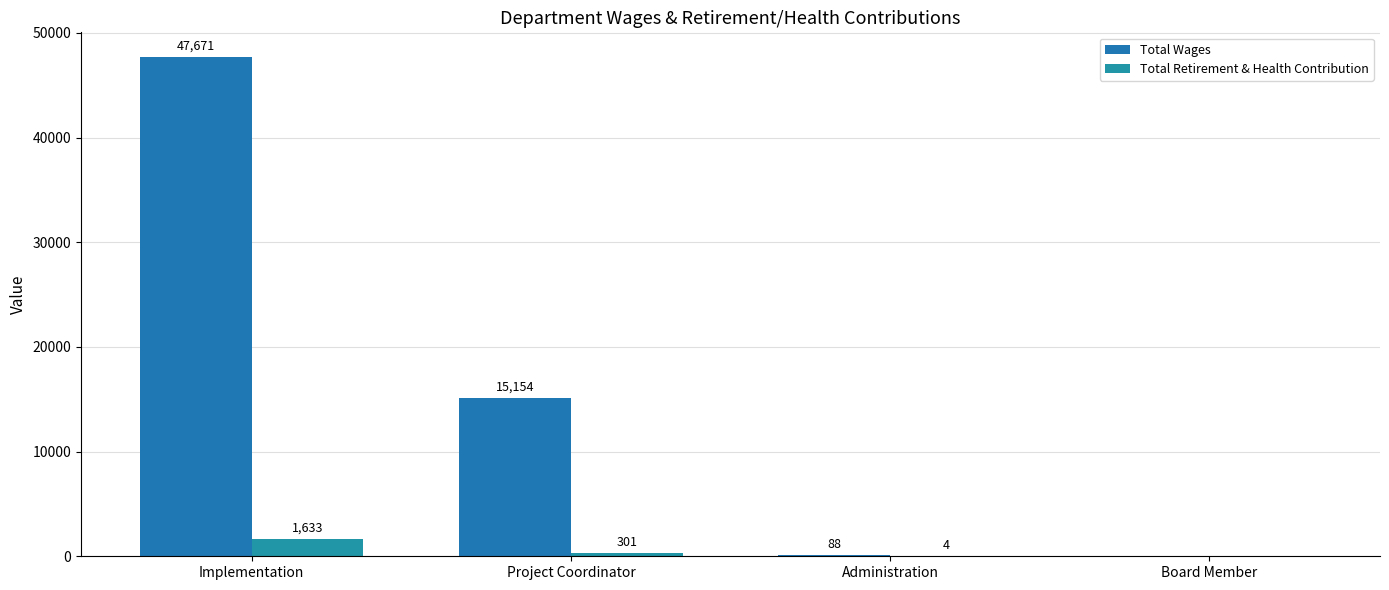

What is the sum of the Total Wages values at Implementation and Project Coordinator?

62825